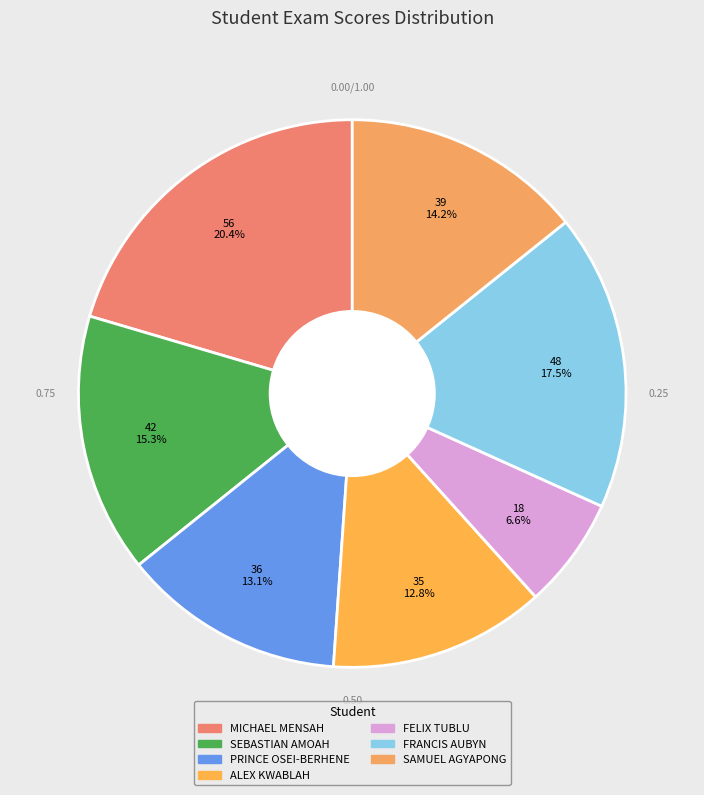

To the nearest percent, what percentage of the pie is SEBASTIAN AMOAH?

15%